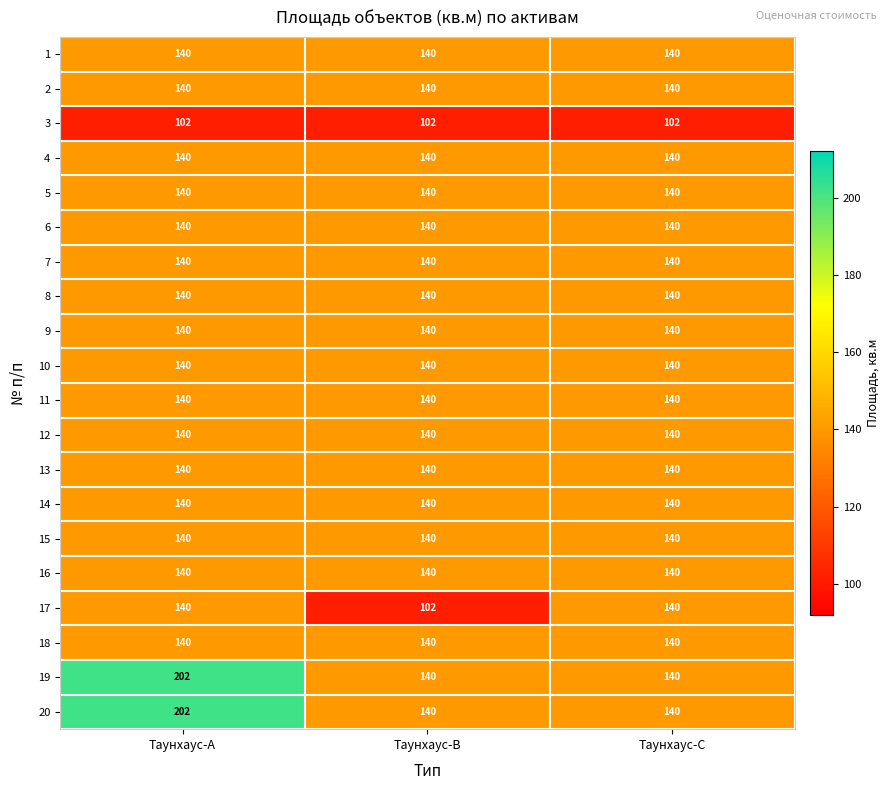

The value of 19 at Таунхаус-A is 334. True or false?

False